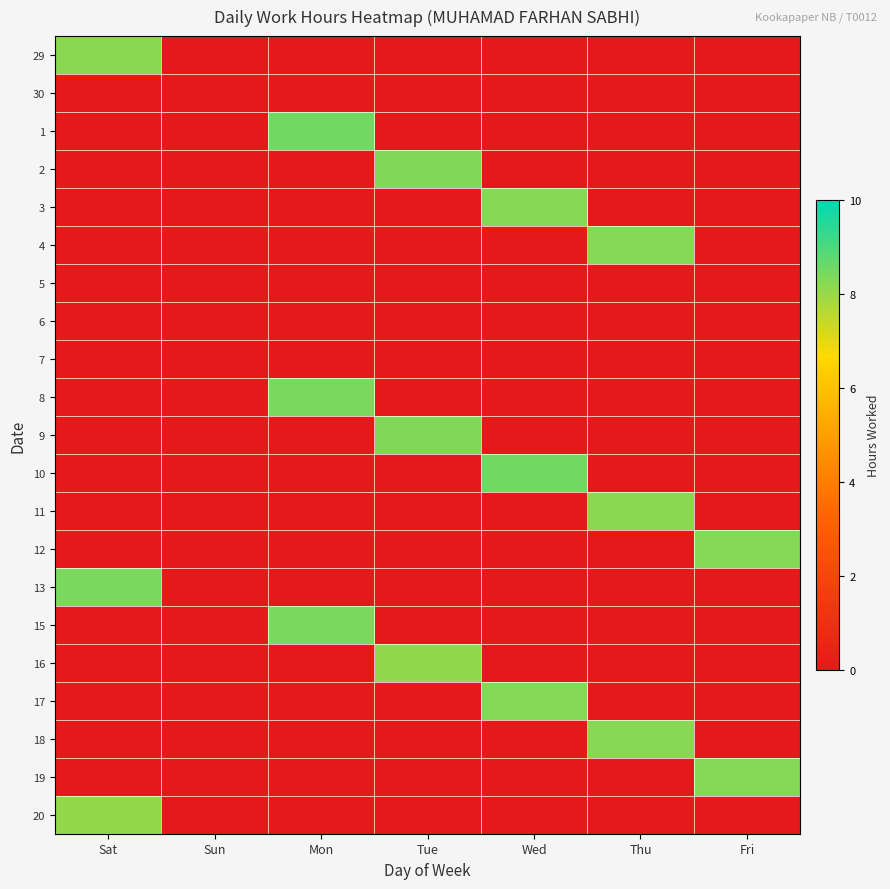

Reading left to right, list all the values displayed in this chart.

29: Sat=8.2	Sun=0.0	Mon=0.0	Tue=0.0	Wed=0.0	Thu=0.0	Fri=0.0
30: Sat=0.0	Sun=0.0	Mon=0.0	Tue=0.0	Wed=0.0	Thu=0.0	Fri=0.0
1: Sat=0.0	Sun=0.0	Mon=8.5	Tue=0.0	Wed=0.0	Thu=0.0	Fri=0.0
2: Sat=0.0	Sun=0.0	Mon=0.0	Tue=8.3	Wed=0.0	Thu=0.0	Fri=0.0
3: Sat=0.0	Sun=0.0	Mon=0.0	Tue=0.0	Wed=8.2	Thu=0.0	Fri=0.0
4: Sat=0.0	Sun=0.0	Mon=0.0	Tue=0.0	Wed=0.0	Thu=8.3	Fri=0.0
5: Sat=0.0	Sun=0.0	Mon=0.0	Tue=0.0	Wed=0.0	Thu=0.0	Fri=0.0
6: Sat=0.0	Sun=0.0	Mon=0.0	Tue=0.0	Wed=0.0	Thu=0.0	Fri=0.0
7: Sat=0.0	Sun=0.0	Mon=0.0	Tue=0.0	Wed=0.0	Thu=0.0	Fri=0.0
8: Sat=0.0	Sun=0.0	Mon=8.4	Tue=0.0	Wed=0.0	Thu=0.0	Fri=0.0
9: Sat=0.0	Sun=0.0	Mon=0.0	Tue=8.3	Wed=0.0	Thu=0.0	Fri=0.0
10: Sat=0.0	Sun=0.0	Mon=0.0	Tue=0.0	Wed=8.5	Thu=0.0	Fri=0.0
11: Sat=0.0	Sun=0.0	Mon=0.0	Tue=0.0	Wed=0.0	Thu=8.2	Fri=0.0
12: Sat=0.0	Sun=0.0	Mon=0.0	Tue=0.0	Wed=0.0	Thu=0.0	Fri=8.3
13: Sat=8.4	Sun=0.0	Mon=0.0	Tue=0.0	Wed=0.0	Thu=0.0	Fri=0.0
15: Sat=0.0	Sun=0.0	Mon=8.4	Tue=0.0	Wed=0.0	Thu=0.0	Fri=0.0
16: Sat=0.0	Sun=0.0	Mon=0.0	Tue=8.1	Wed=0.0	Thu=0.0	Fri=0.0
17: Sat=0.0	Sun=0.0	Mon=0.0	Tue=0.0	Wed=8.3	Thu=0.0	Fri=0.0
18: Sat=0.0	Sun=0.0	Mon=0.0	Tue=0.0	Wed=0.0	Thu=8.2	Fri=0.0
19: Sat=0.0	Sun=0.0	Mon=0.0	Tue=0.0	Wed=0.0	Thu=0.0	Fri=8.3
20: Sat=8.1	Sun=0.0	Mon=0.0	Tue=0.0	Wed=0.0	Thu=0.0	Fri=0.0